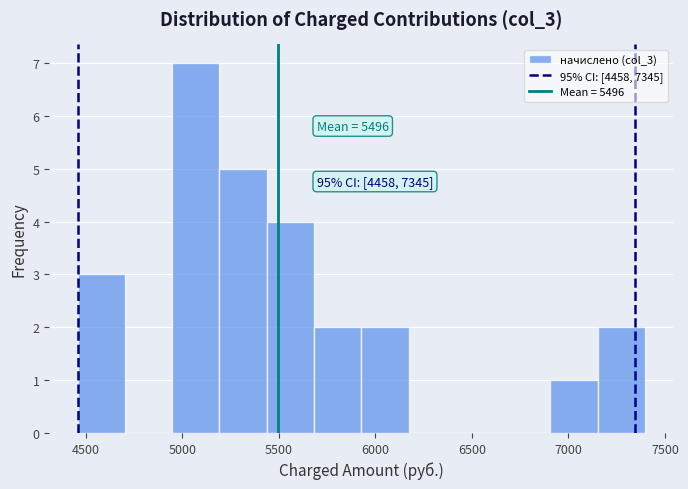

Over which range of the x-axis is the bar tallest?

4950 to 5200